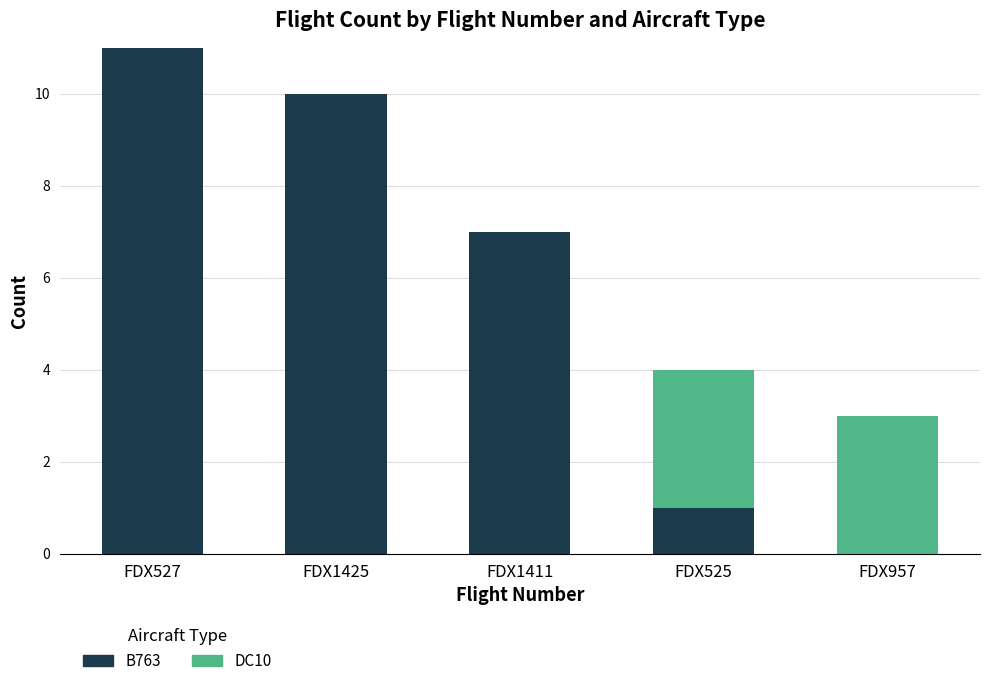

What value does the B763 series have at FDX1411?

7